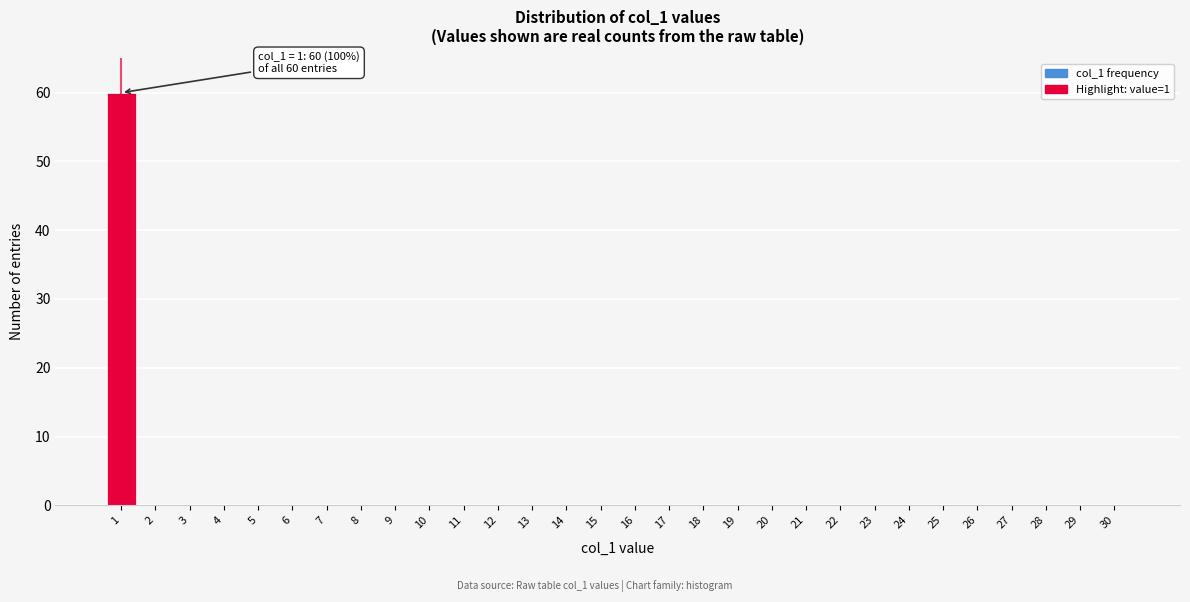

Reading right to left, extract all data points from this chart.

30=0	29=0	28=0	27=0	26=0	25=0	24=0	23=0	22=0	21=0	20=0	19=0	18=0	17=0	16=0	15=0	14=0	13=0	12=0	11=0	10=0	9=0	8=0	7=0	6=0	5=0	4=0	3=0	2=0	1=60